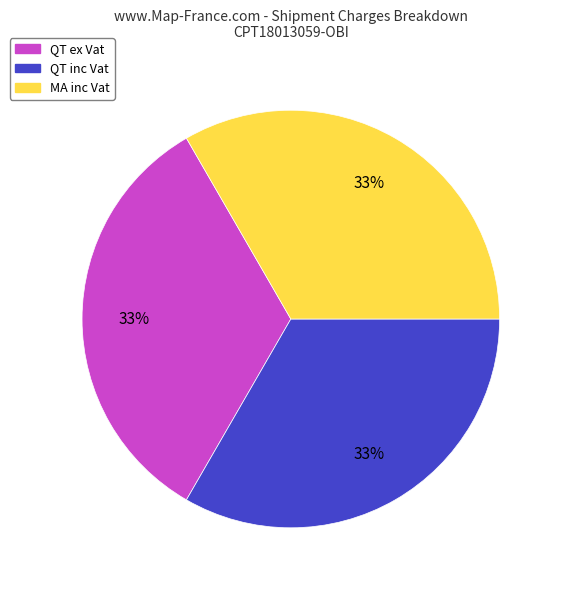

To the nearest percent, what is the average slice percentage?

33%